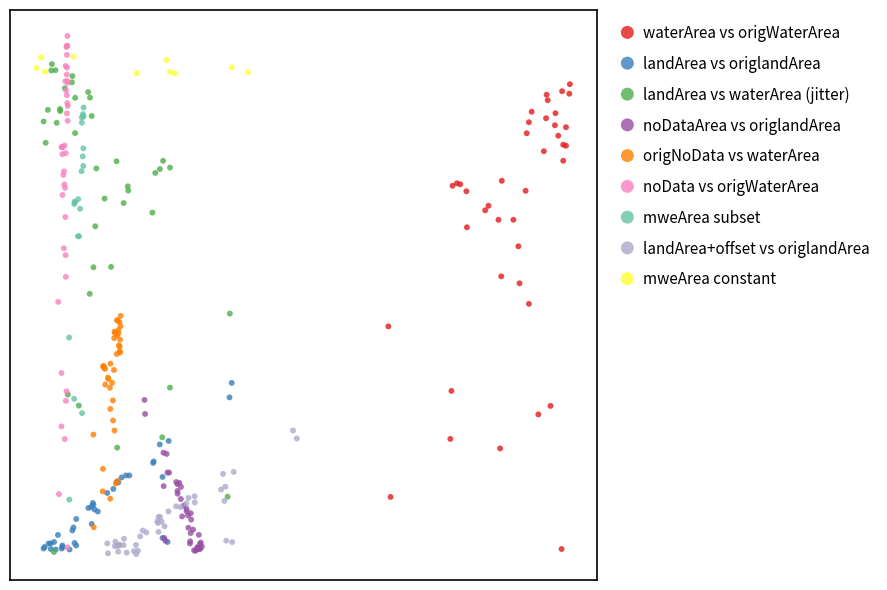

Which series reaches the maximum Y coordinate?

noData vs origWaterArea